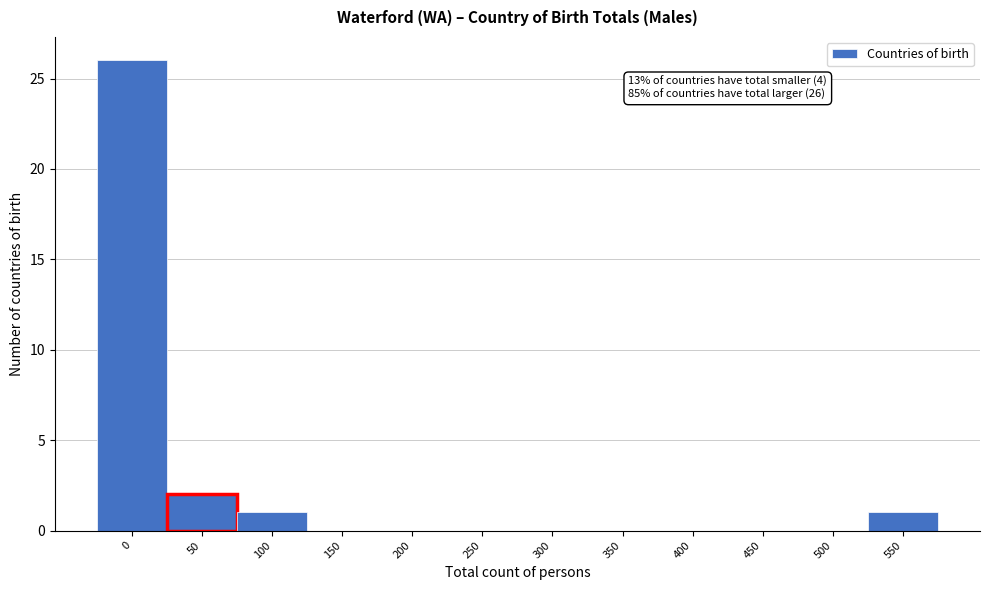

Reading left to right, list all the values displayed in this chart.

0=26	50=2	100=1	150=0	200=0	250=0	300=0	350=0	400=0	450=0	500=0	550=1